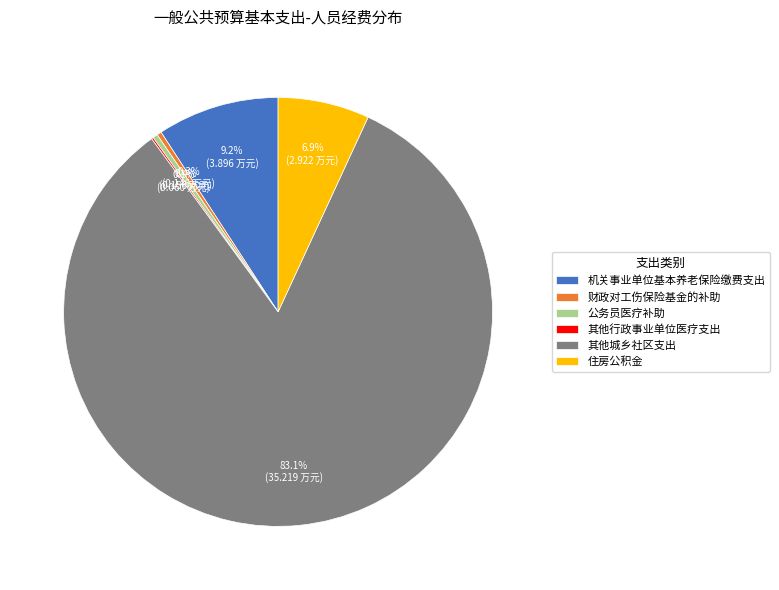

Does 机关事业单位基本养老保险缴费支出 account for over 50% of the chart?

No